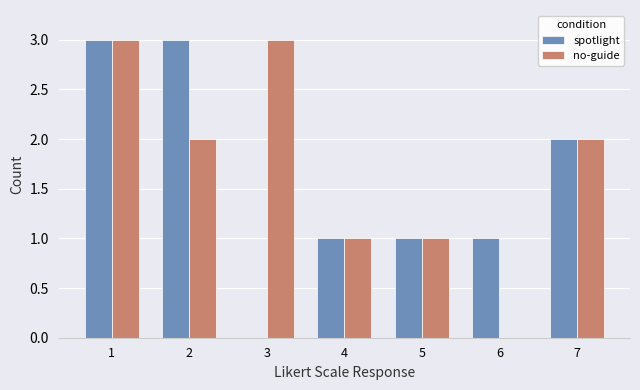

Which series has the largest total across all categories?

no-guide